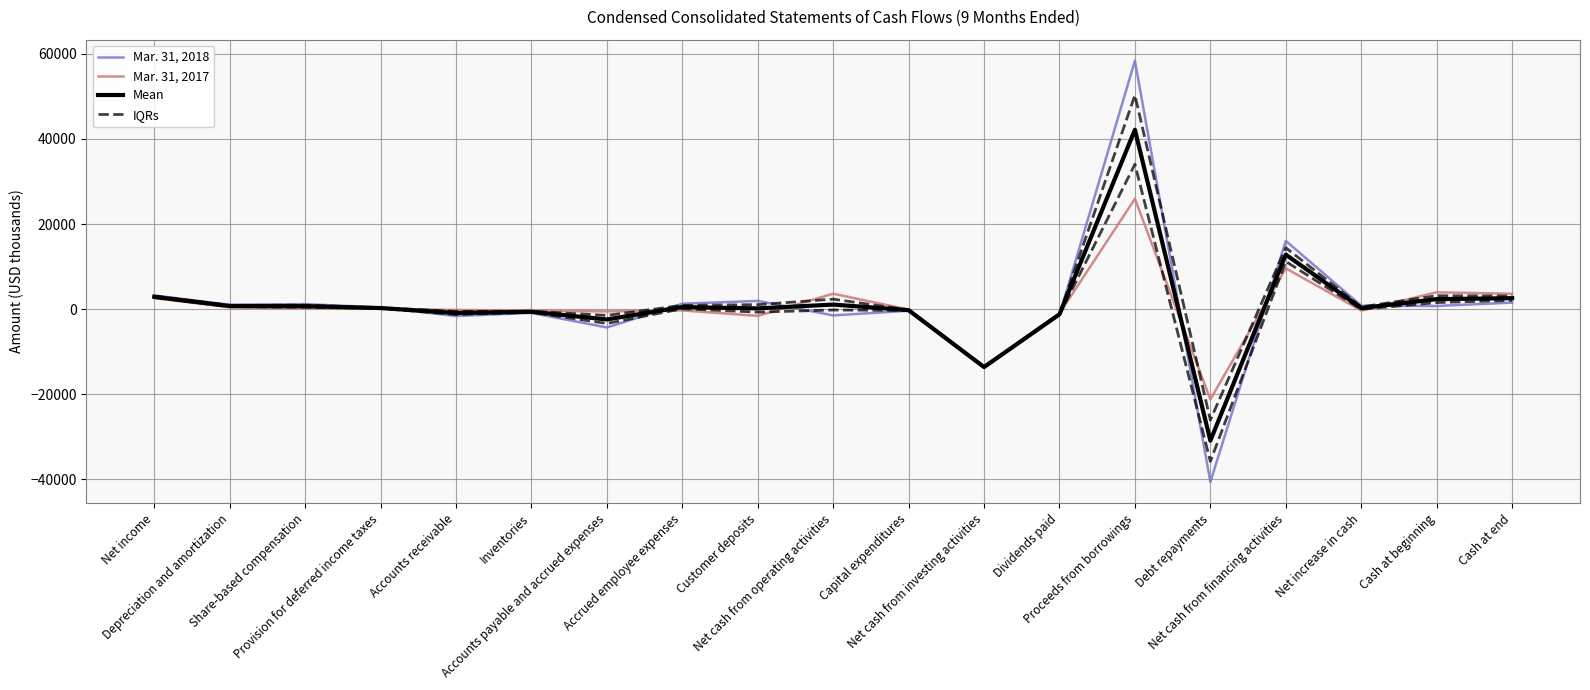

Rank the series by their maximum value, from highest to lowest.

Mar. 31, 2018, Mean, IQRs, Mar. 31, 2017